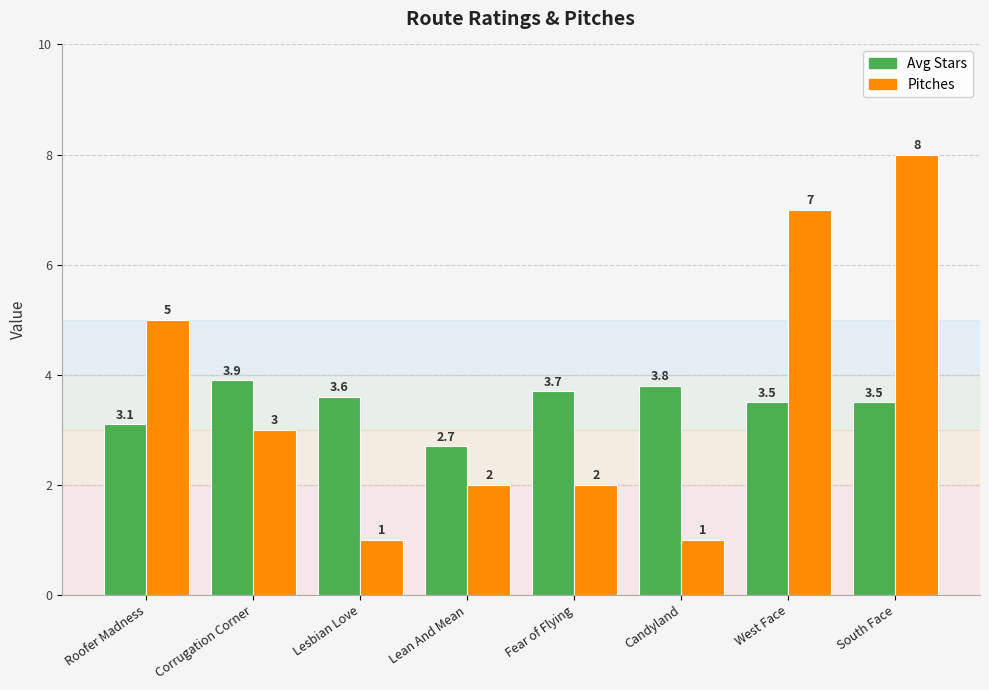

What is the difference between the second highest and minimum values in the Avg Stars series?

1.1